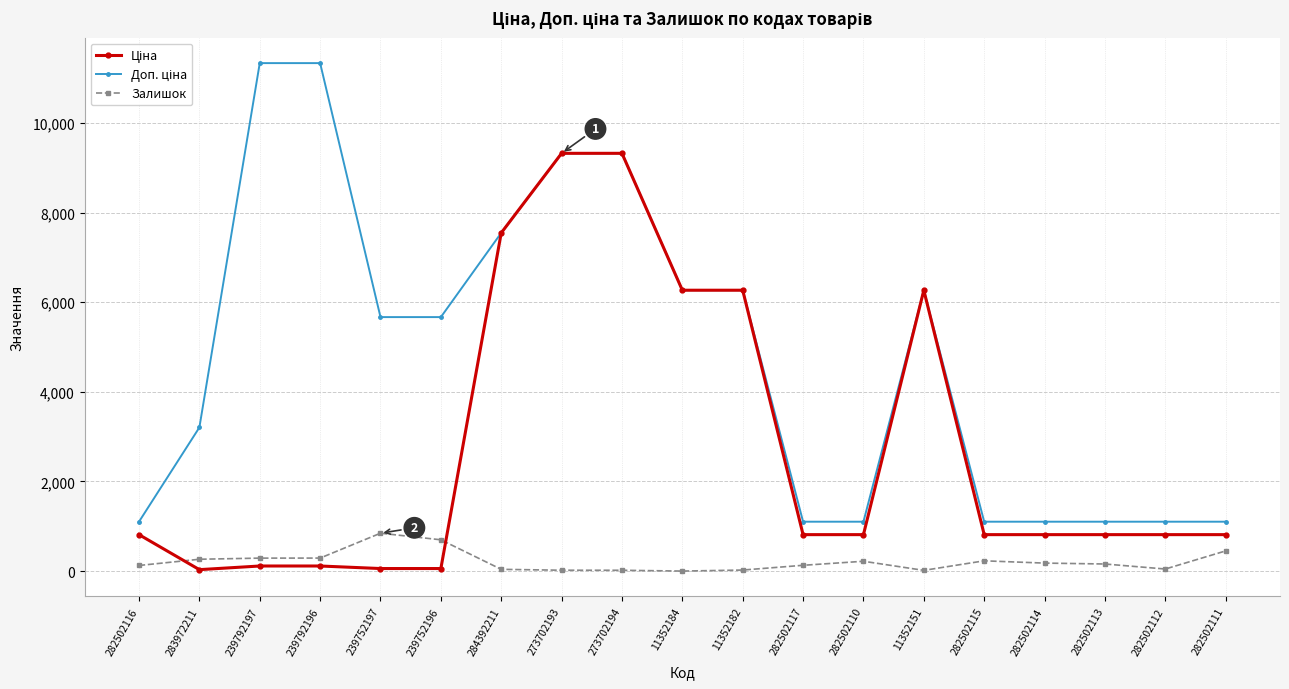

Does the chart have visible grid lines?

Yes